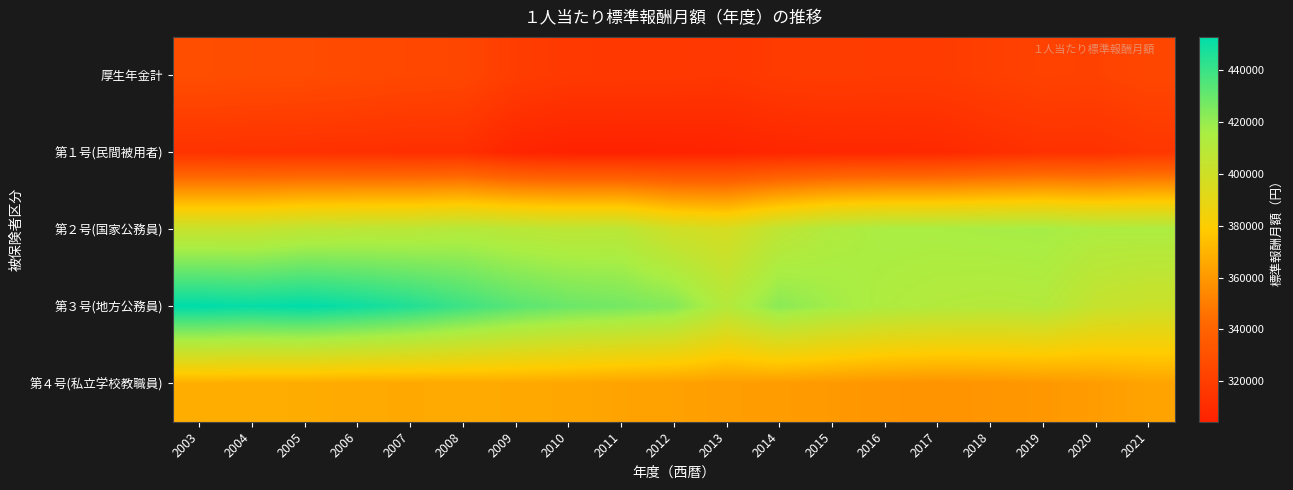

How many series are shown in this chart?

5